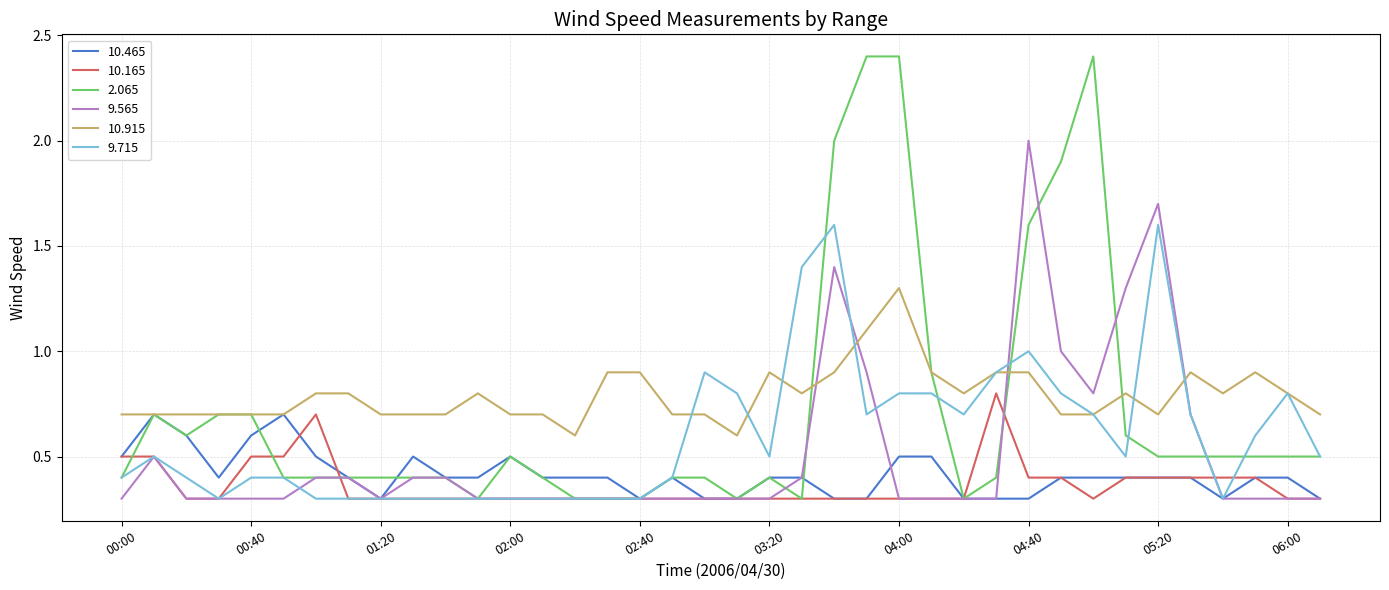

What is the lowest value of the 10.465 series?

0.3